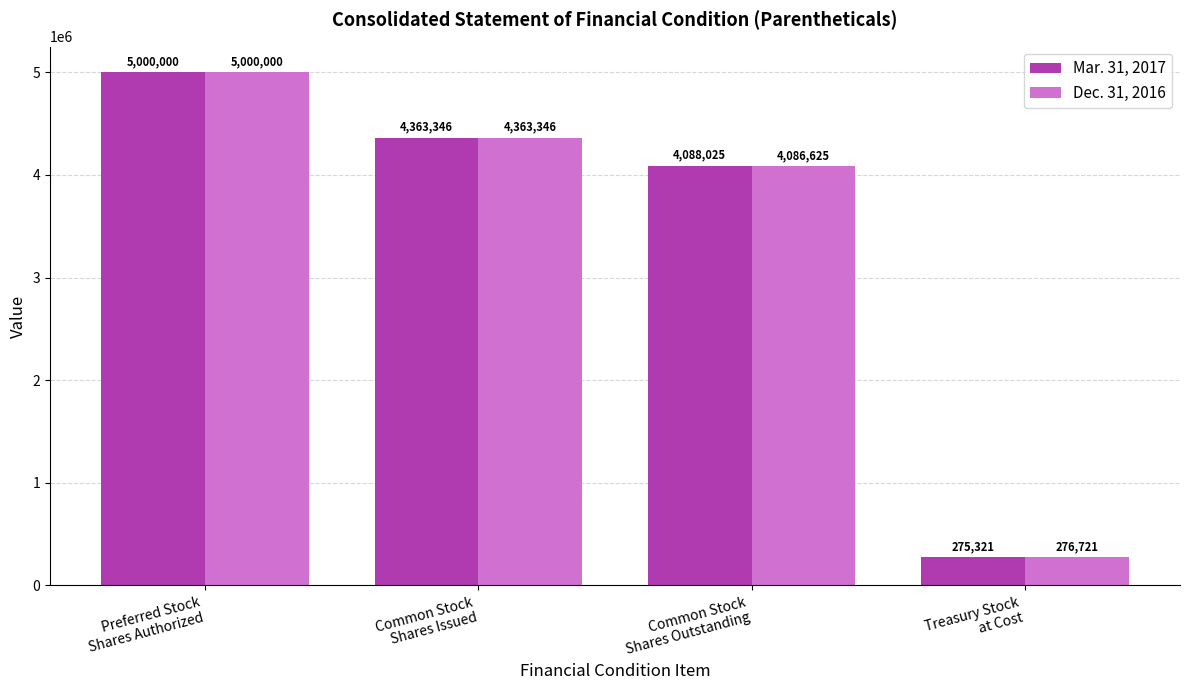

What is the sum of all Dec. 31, 2016 values?

13726692